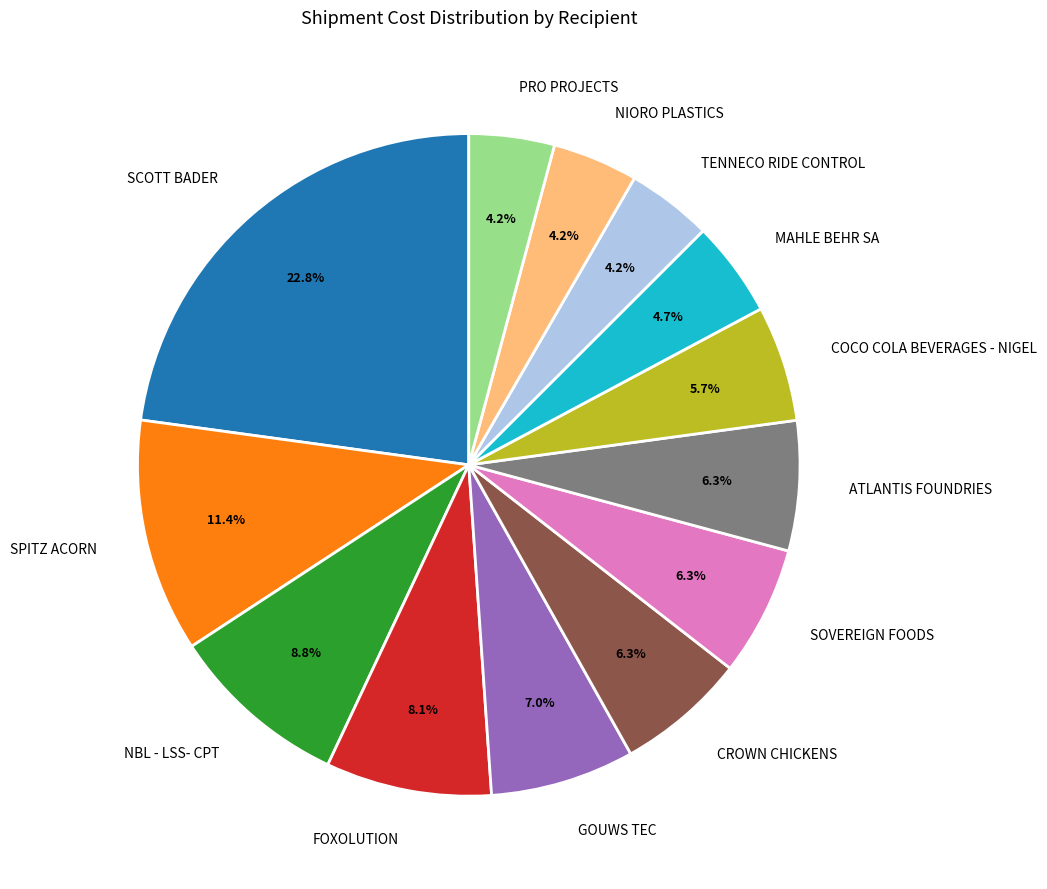

True or false: PRO PROJECTS accounts for 4% of the total.

True